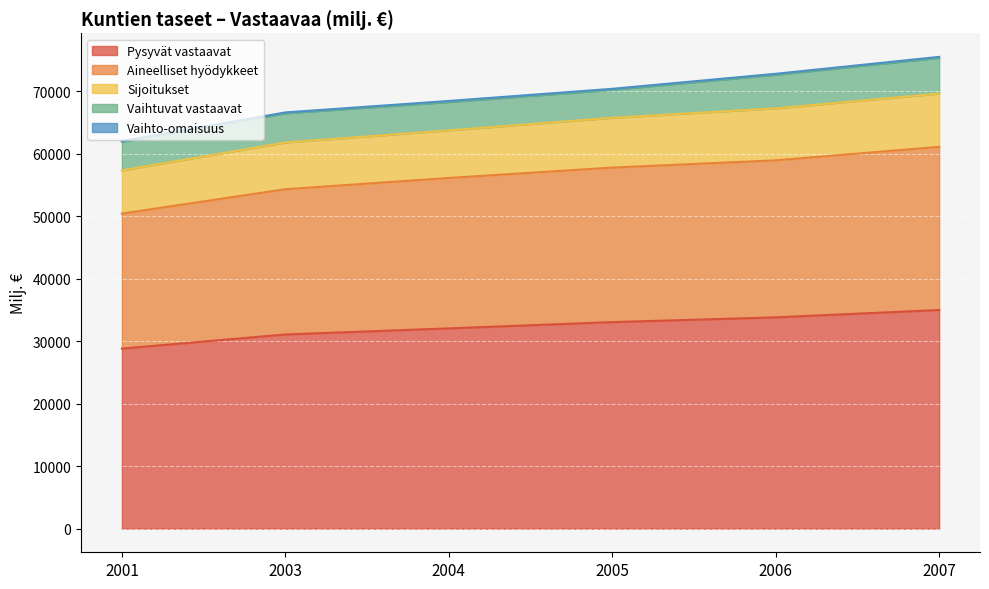

What is the difference between the second highest and minimum values in the Pysyvät vastaavat series?

5000.6